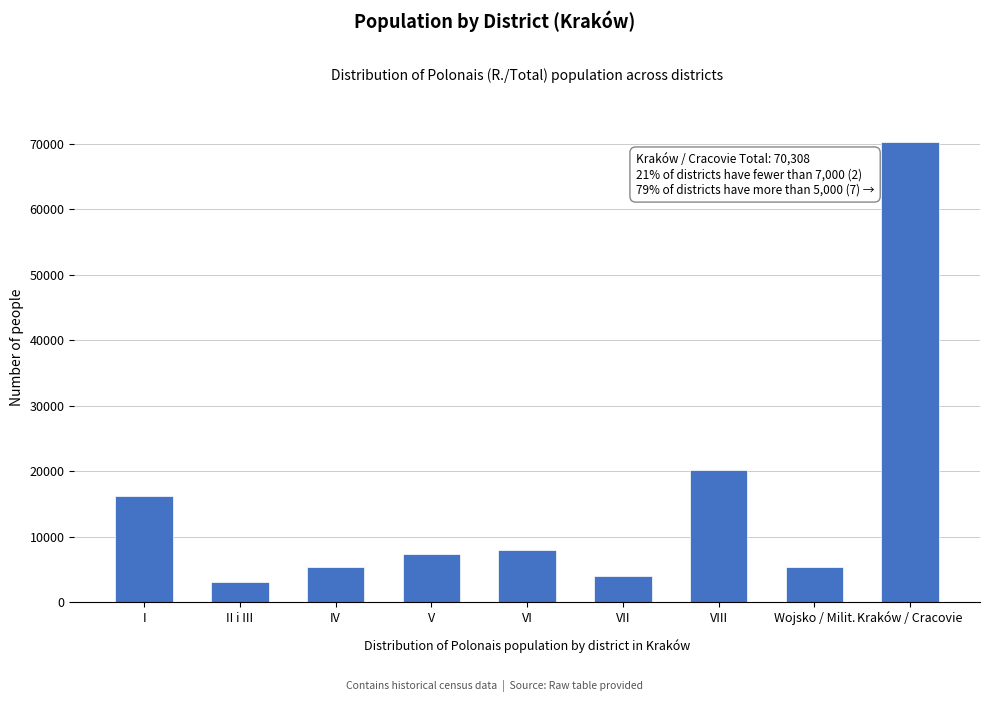

What is the maximum value shown in the chart?

70308